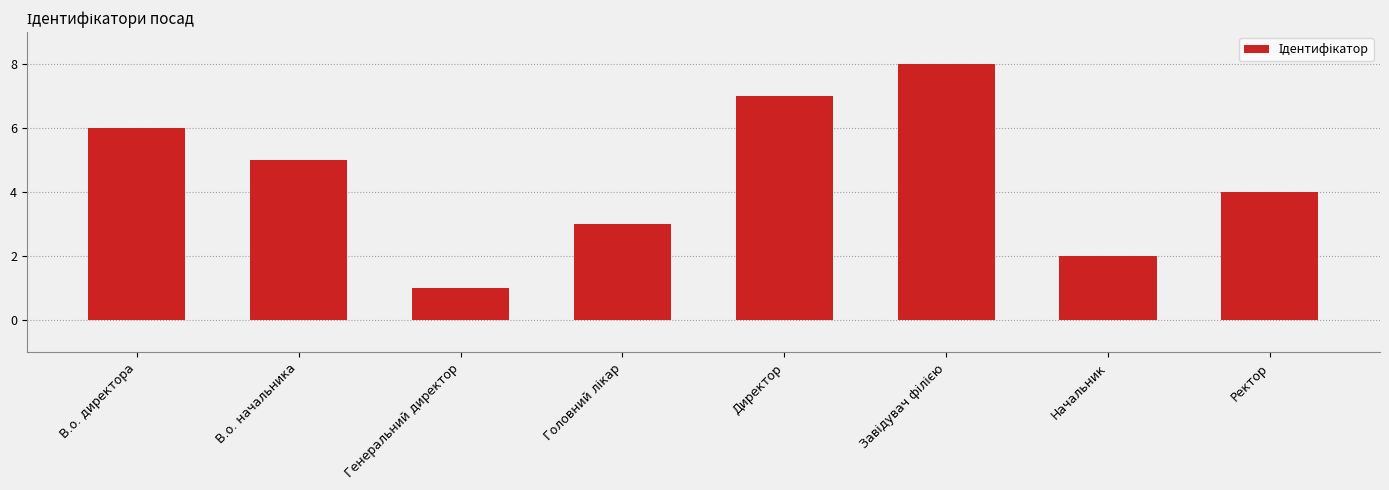

What is the difference between the maximum and minimum values?

7